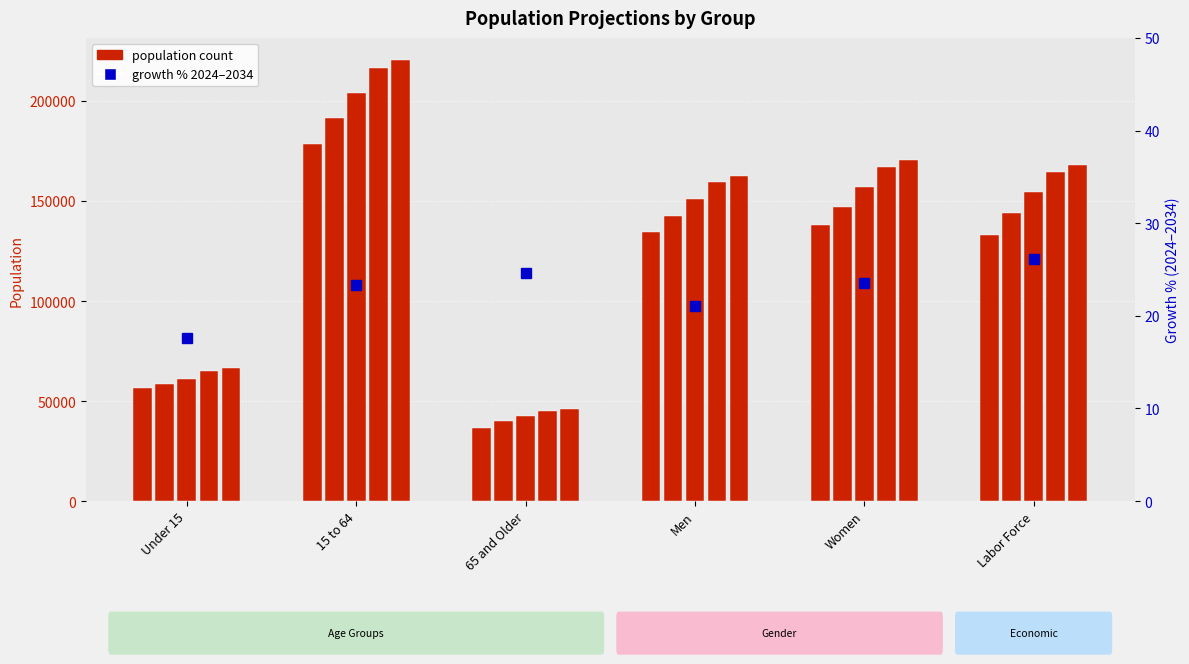

Which category has the highest value in the 2027 series?

15 to 64